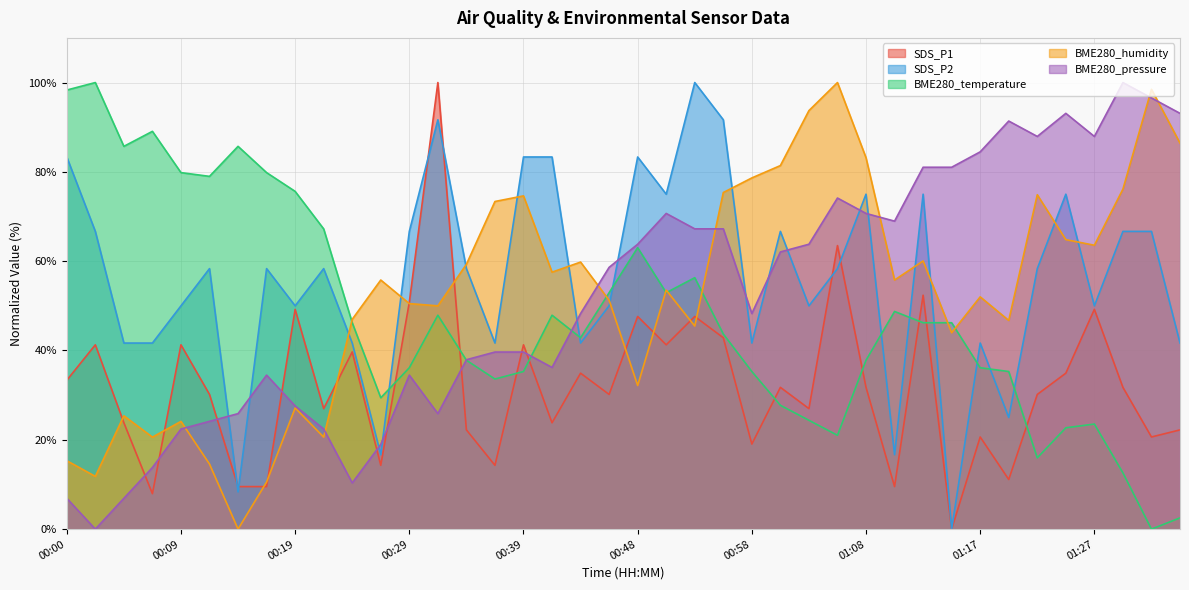

True or false: SDS_P1 and BME280_humidity cross at least once.

True